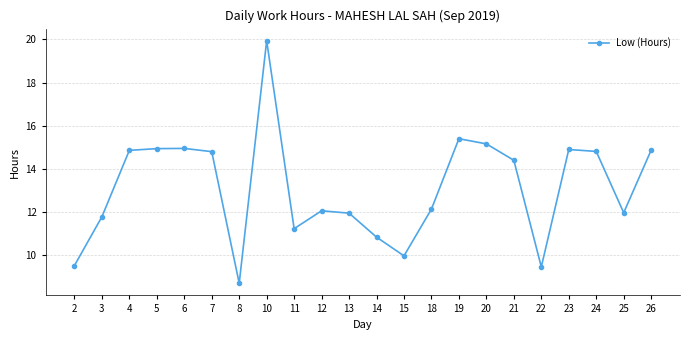

True or false: the data shows 14.9 at 4.

True